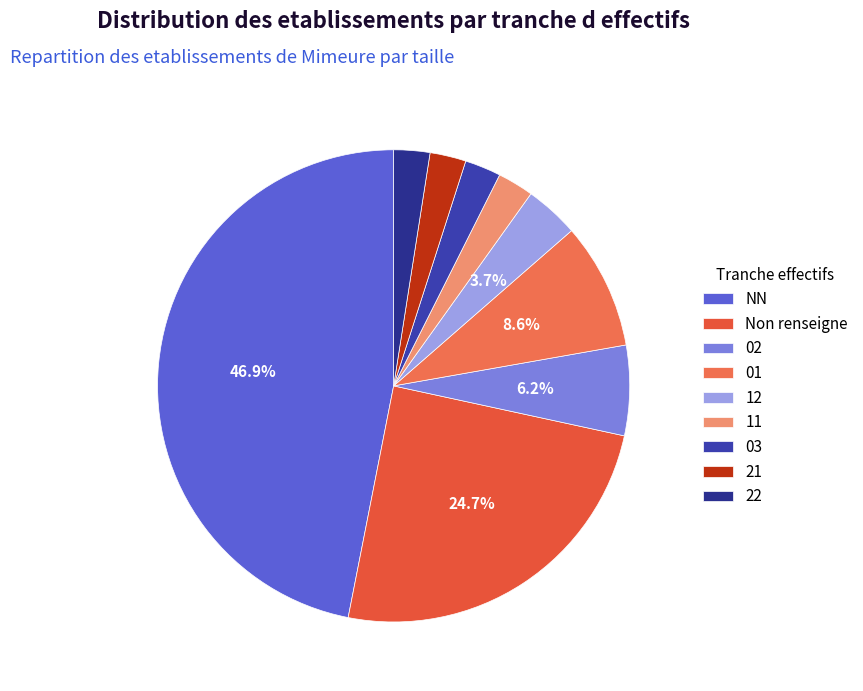

How many slices are in this pie chart?

9